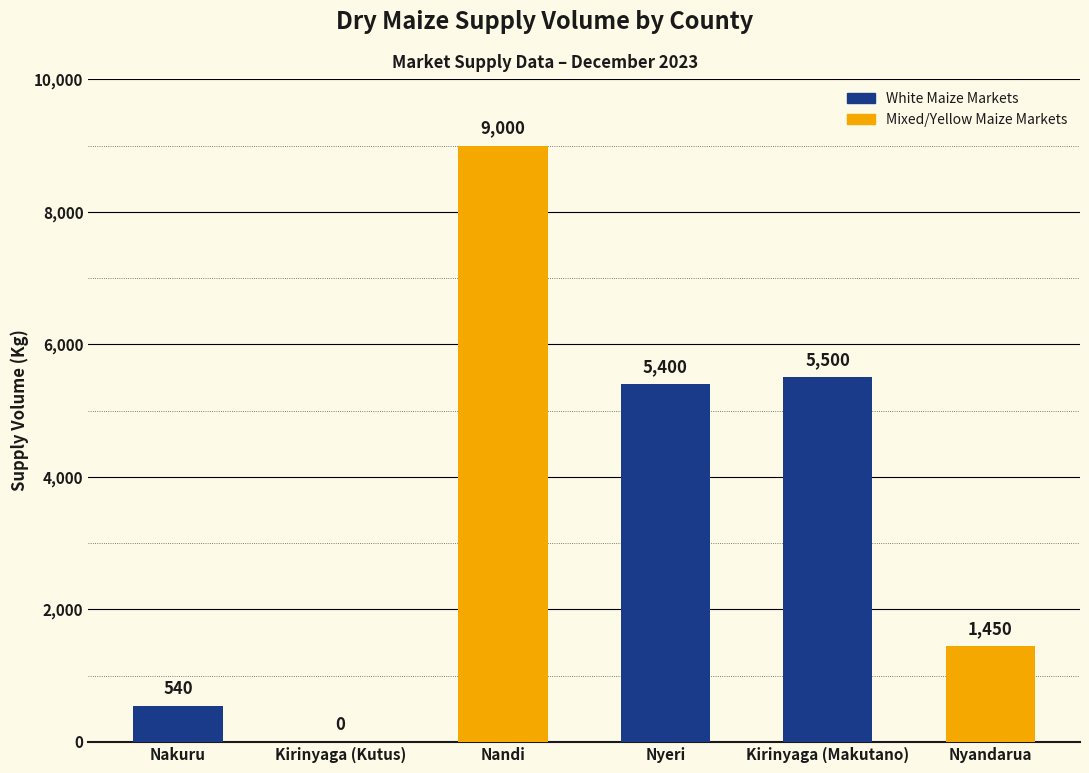

True or false: the data shows 389 at Nyandarua.

False